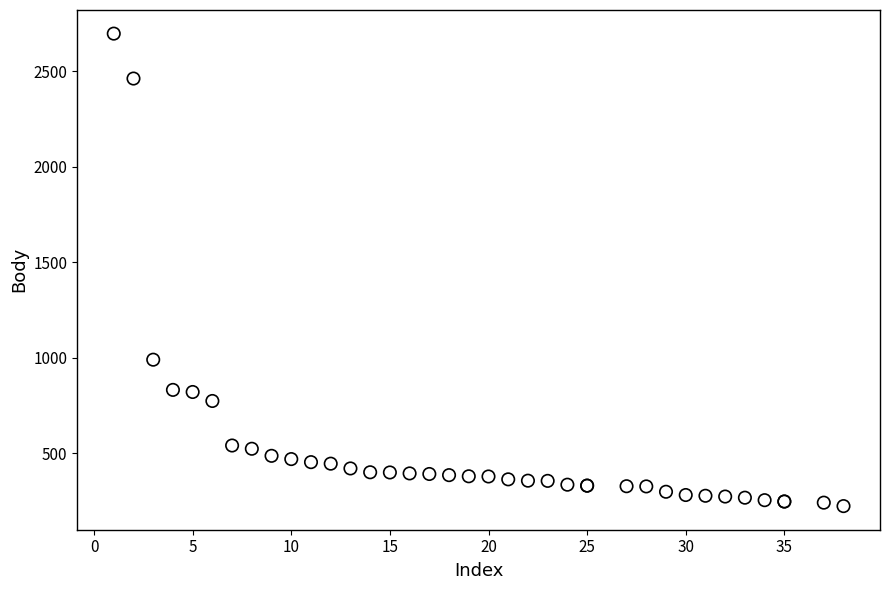

What Y value in the scatter plot is closest to 1460?

990